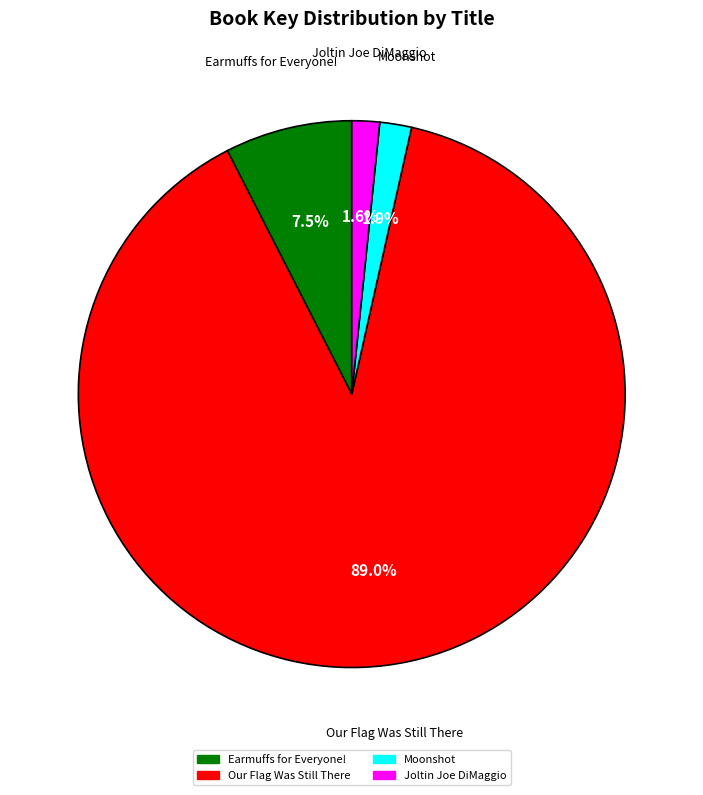

Do Earmuffs for Everyone! and Our Flag Was Still There together represent more than half of the pie?

Yes